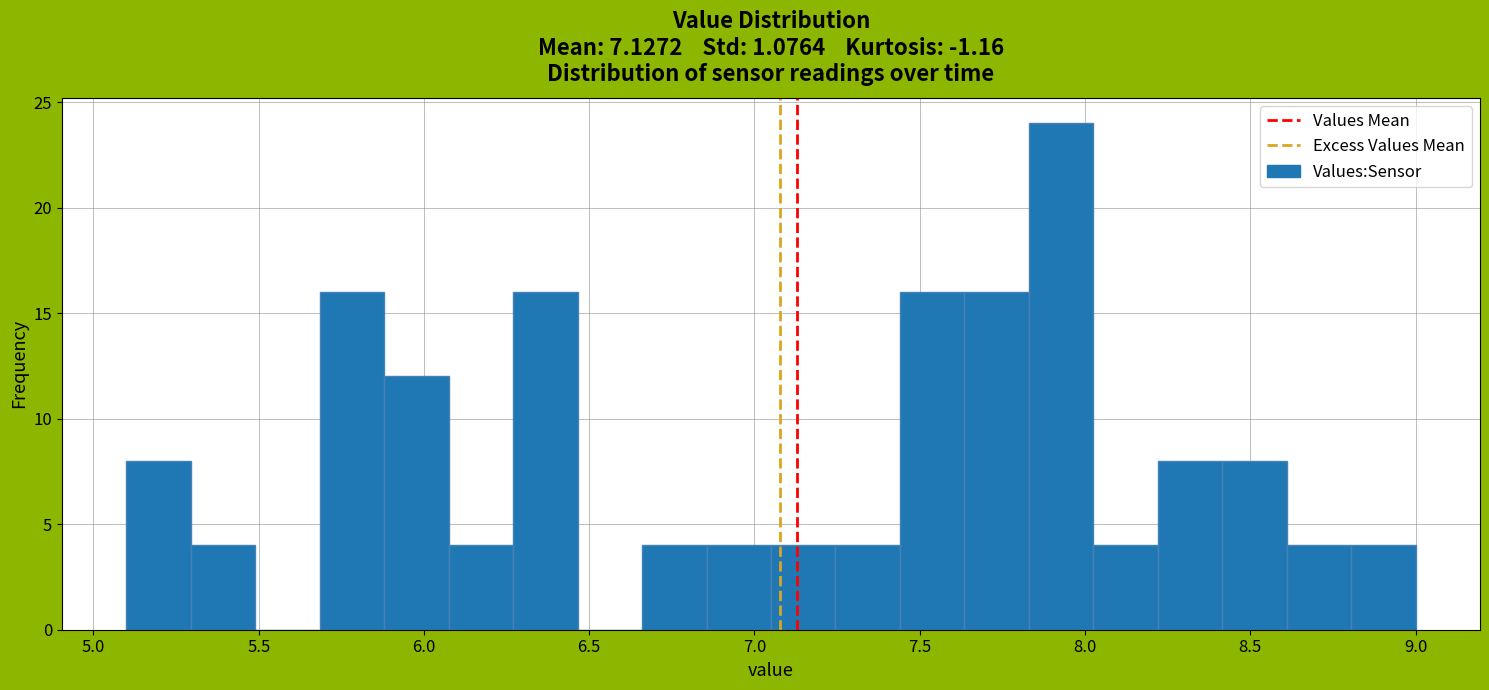

Read against the x-axis, roughly where is the centre of the tallest bar?

7.95